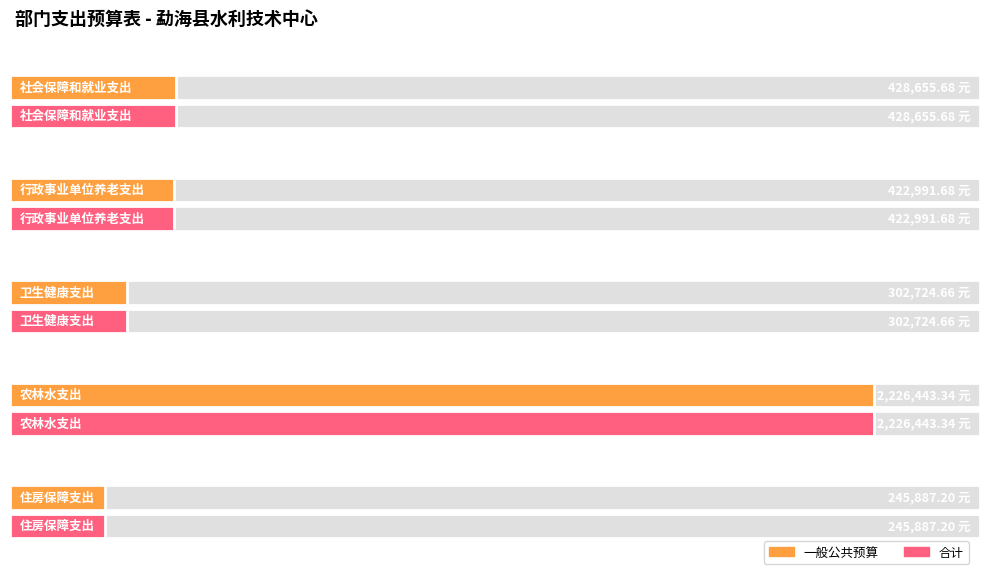

What is the sum of the 合计 values at 住房保障支出 and 卫生健康支出?

548611.9